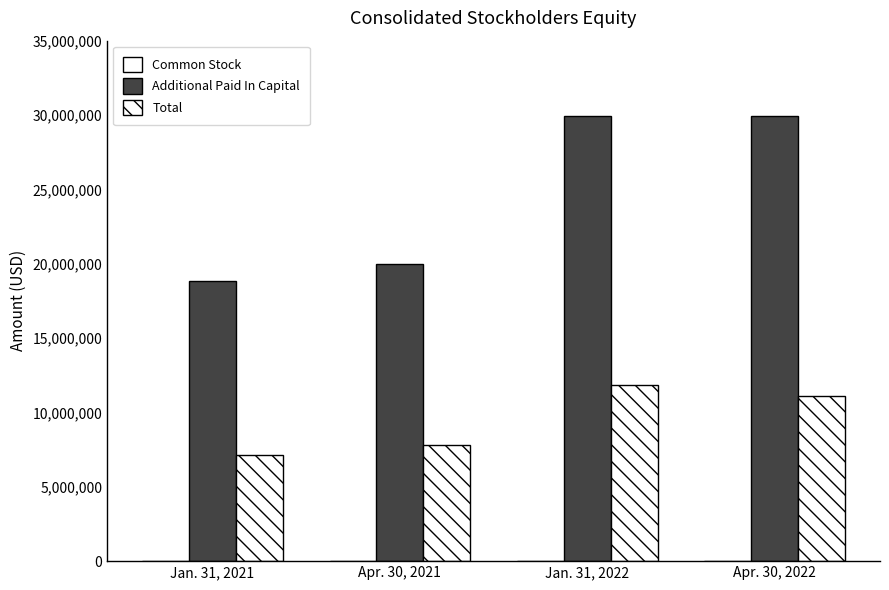

Reading left to right, transcribe all the data shown in this chart.

Common Stock: Jan. 31, 2021=6257	Apr. 30, 2021=6356	Jan. 31, 2022=7843	Apr. 30, 2022=7820
Additional Paid In Capital: Jan. 31, 2021=18871098	Apr. 30, 2021=19980999	Jan. 31, 2022=29967444	Apr. 30, 2022=29967467
Total: Jan. 31, 2021=7111946	Apr. 30, 2021=7835989	Jan. 31, 2022=11859285	Apr. 30, 2022=11080100